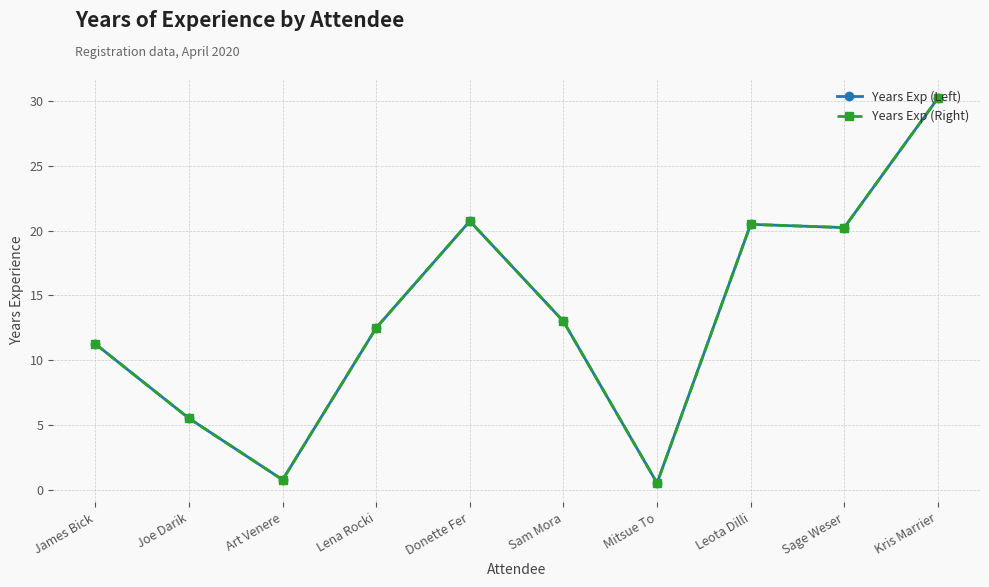

What is the difference between the Years Exp (Left) values at Sage Weser and Art Venere?

19.5